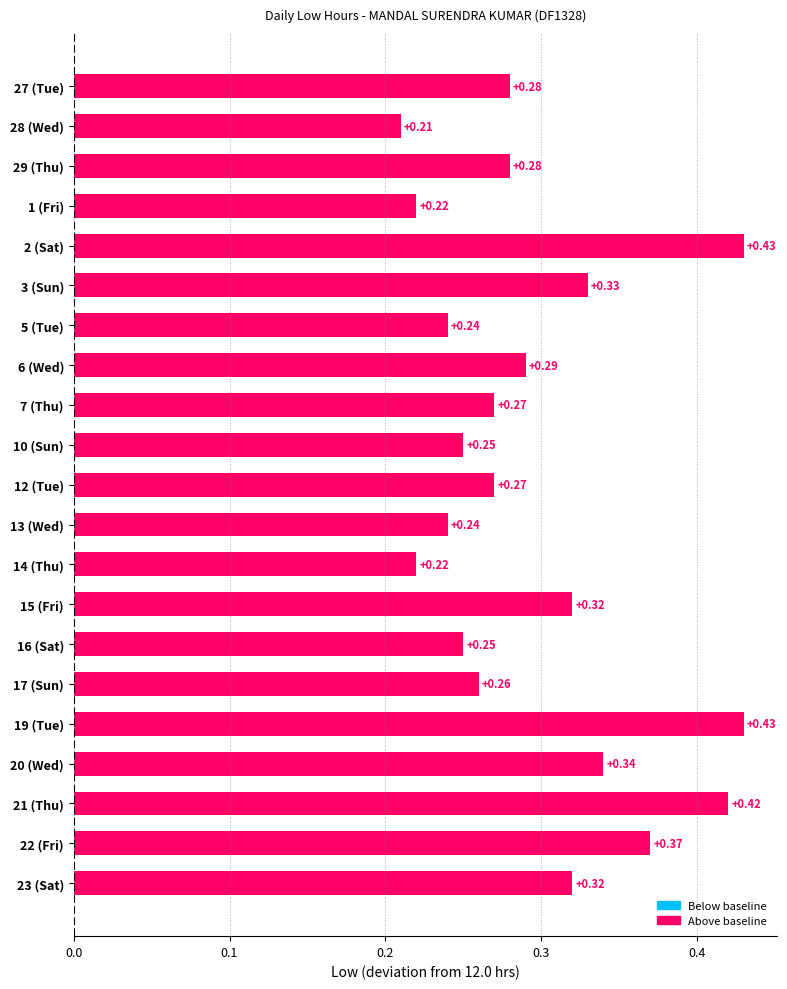

What is the sum of the values at 29 (Thu) and 16 (Sat)?

0.5